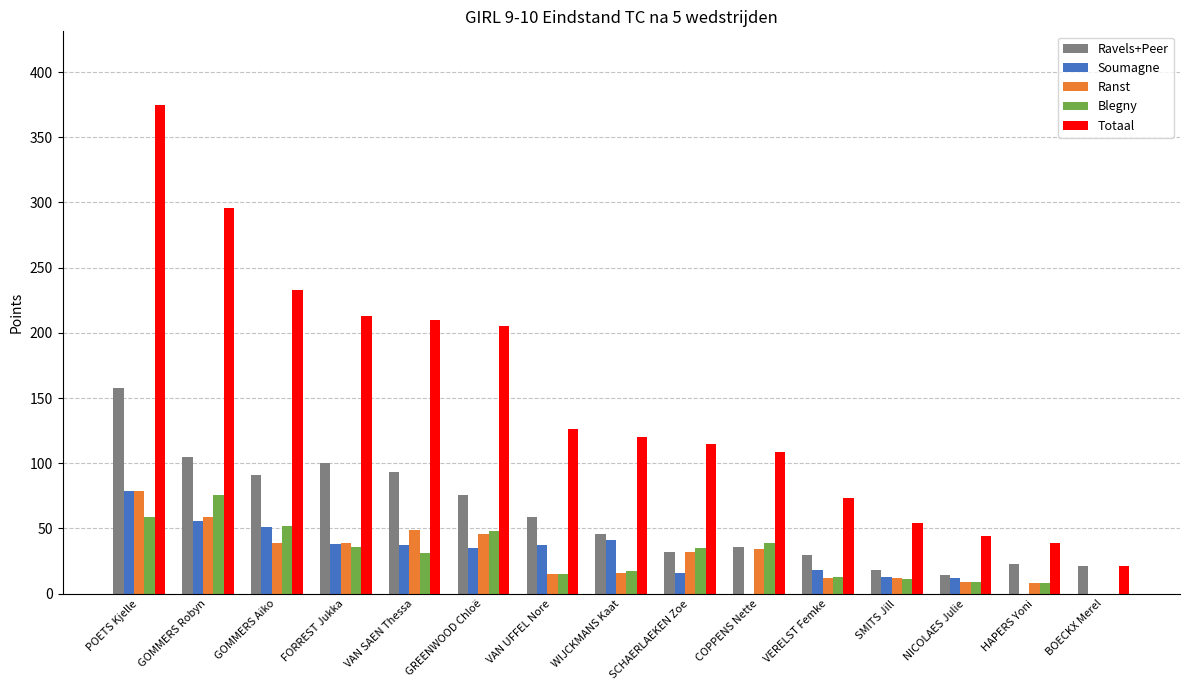

At which category does the chart reach its peak across all series?

POETS Kjelle